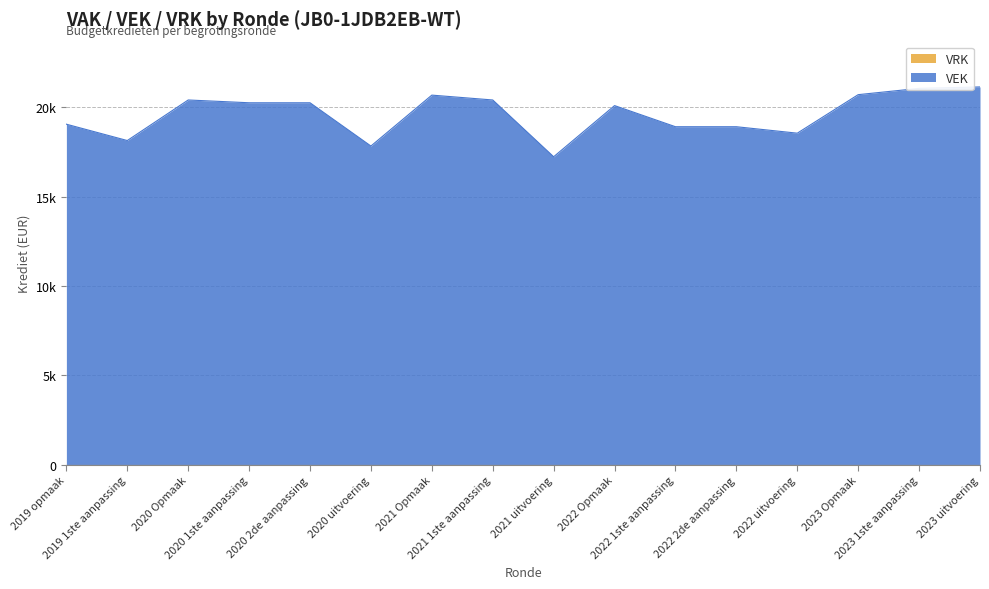

Reading left to right, extract all data points from this chart.

2019 opmaak=19049	2019 1ste aanpassing=18135	2020 Opmaak=20405	2020 1ste aanpassing=20249	2020 2de aanpassing=20249	2020 uitvoering=17827	2021 Opmaak=20677	2021 1ste aanpassing=20405	2021 uitvoering=17227	2022 Opmaak=20091	2022 1ste aanpassing=18908	2022 2de aanpassing=18908	2022 uitvoering=18547	2023 Opmaak=20703	2023 1ste aanpassing=21055	2023 uitvoering=21135